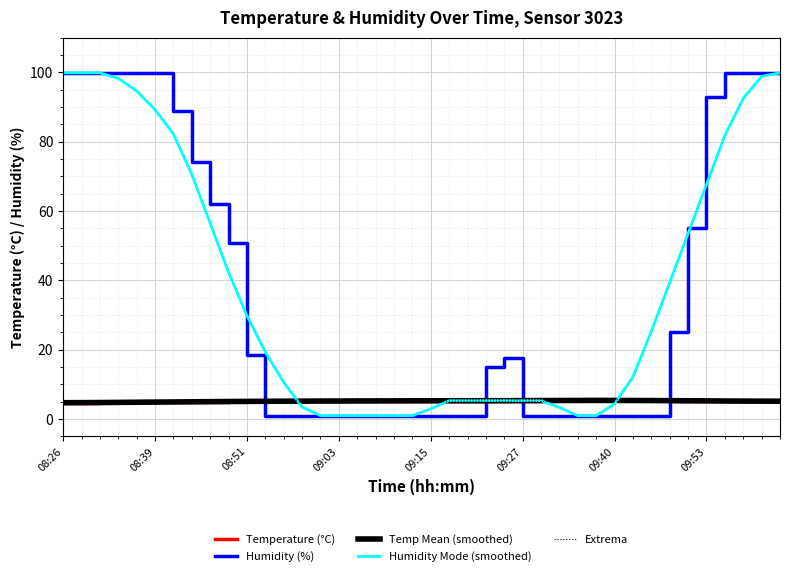

What is the label of the 10th point from the right?

09:40